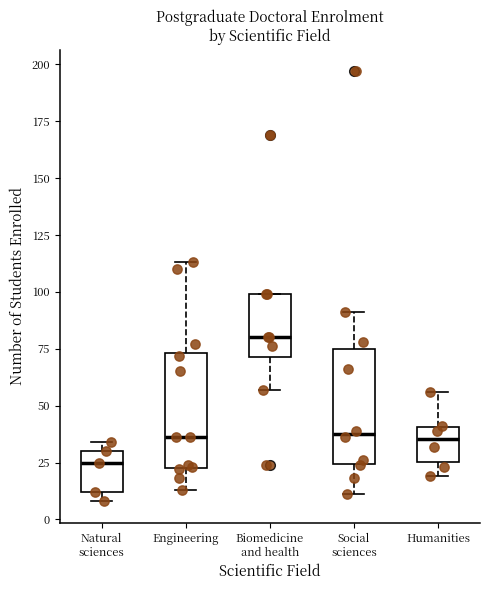

Reading left to right, read every box against the y-axis: the position of its median line, the range the box covers, and the ends of its whiskers. The values are not printed on the chart, so give them approximately, as read against the axis.

Natural sciences: median 25, box 10 to 30, whiskers 10 (just below the box's lower edge) to 35
Engineering: median 35, box 25 to 75, whiskers 15 to 115
Biomedicine and health: median 80, box 70 to 100, whiskers 55 to 100
Social sciences: median 40, box 25 to 75, whiskers 10 to 90
Humanities: median 35, box 25 to 40, whiskers 20 to 55